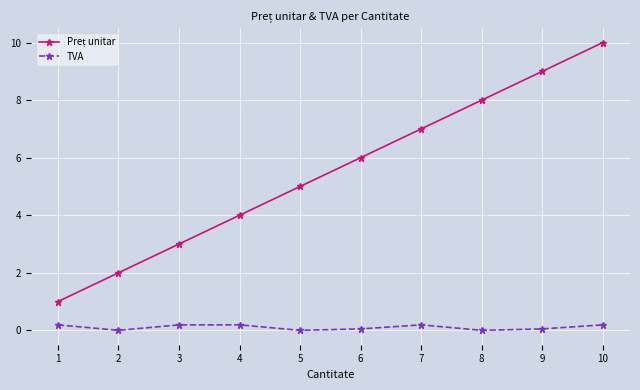

The TVA series shows 0.2 at 7. True or false?

True